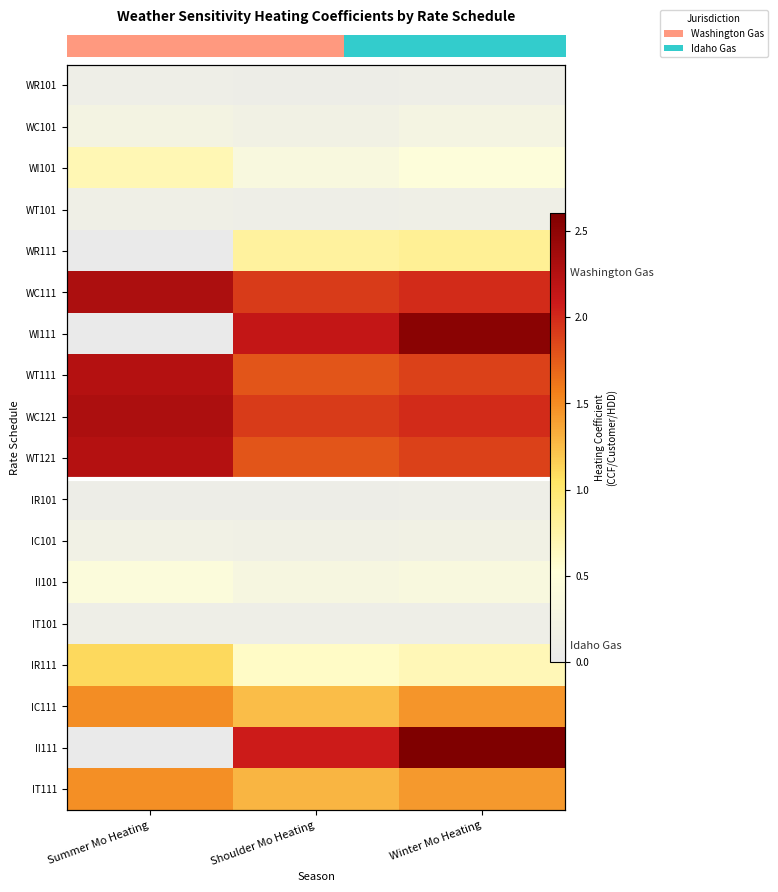

What is the spread (max minus min) of values at Shoulder Mo Heating?

2.1